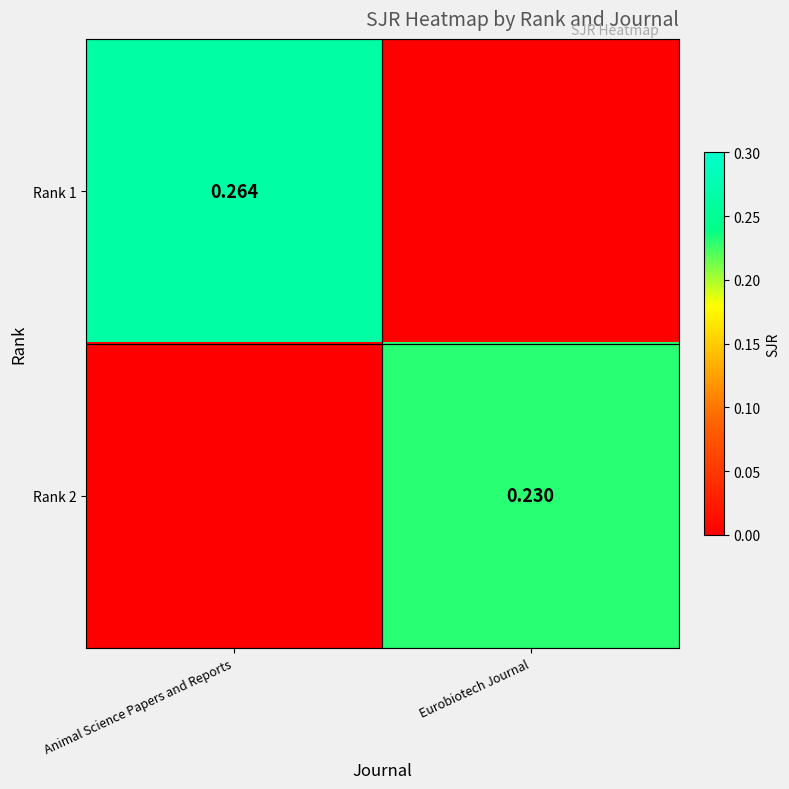

At Animal Science Papers and Reports, list the series in order from largest to smallest.

Rank 1, Rank 2